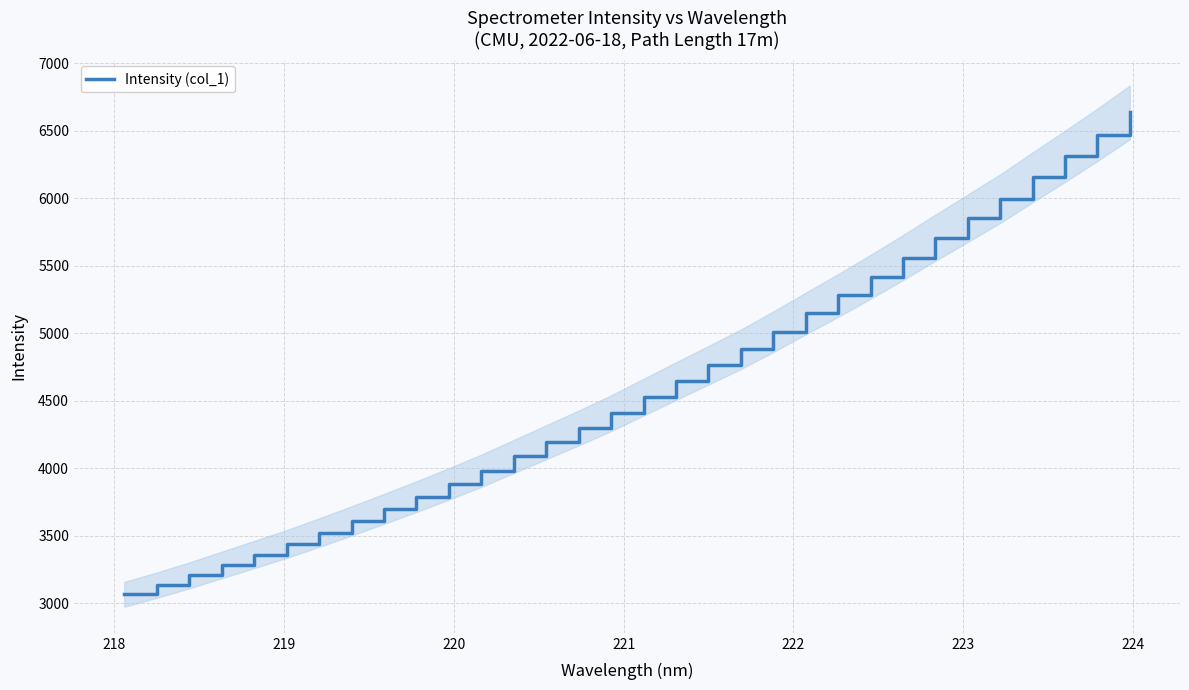

What is the highest value of the Intensity (col_1) series?

6634.9